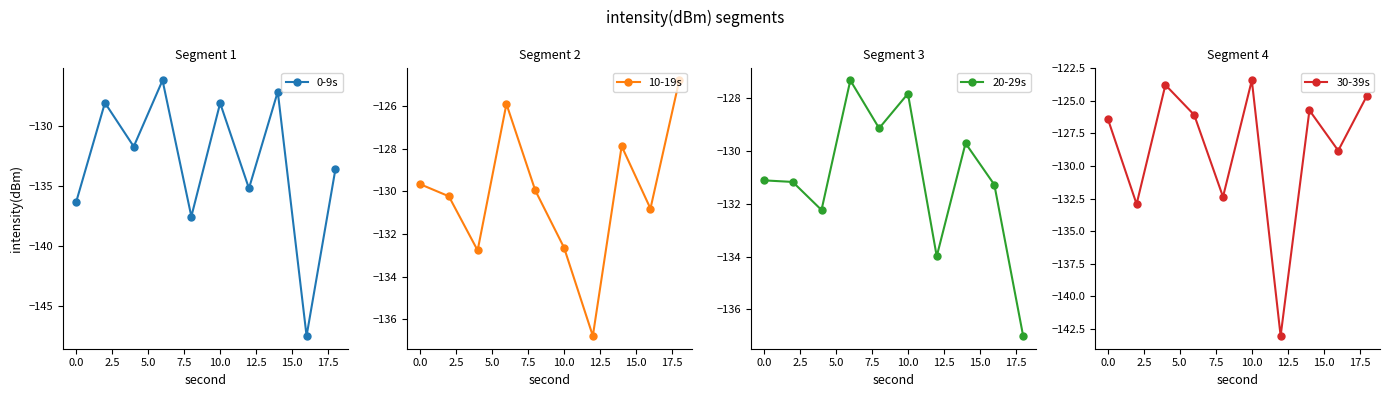

What are all the series names shown in the legend?

0-9s, 10-19s, 20-29s, 30-39s